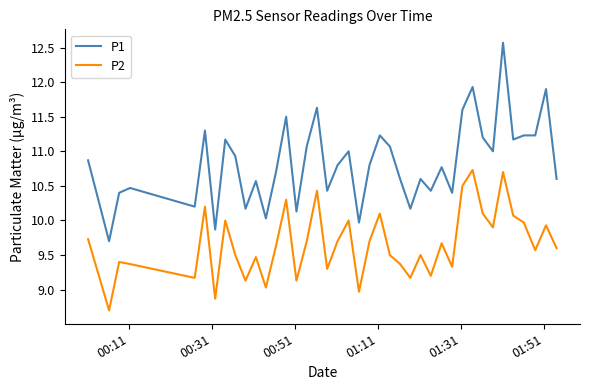

What is the sum of all P2 values?

386.3